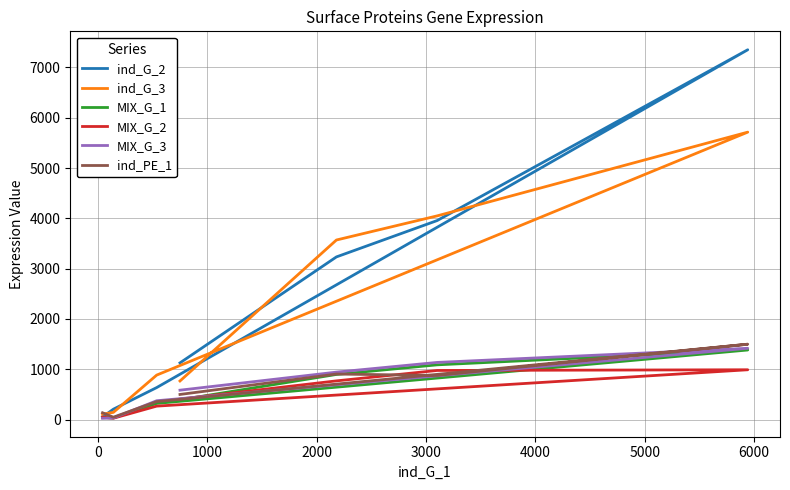

What are all the series names shown in the legend?

ind_G_2, ind_G_3, MIX_G_1, MIX_G_2, MIX_G_3, ind_PE_1